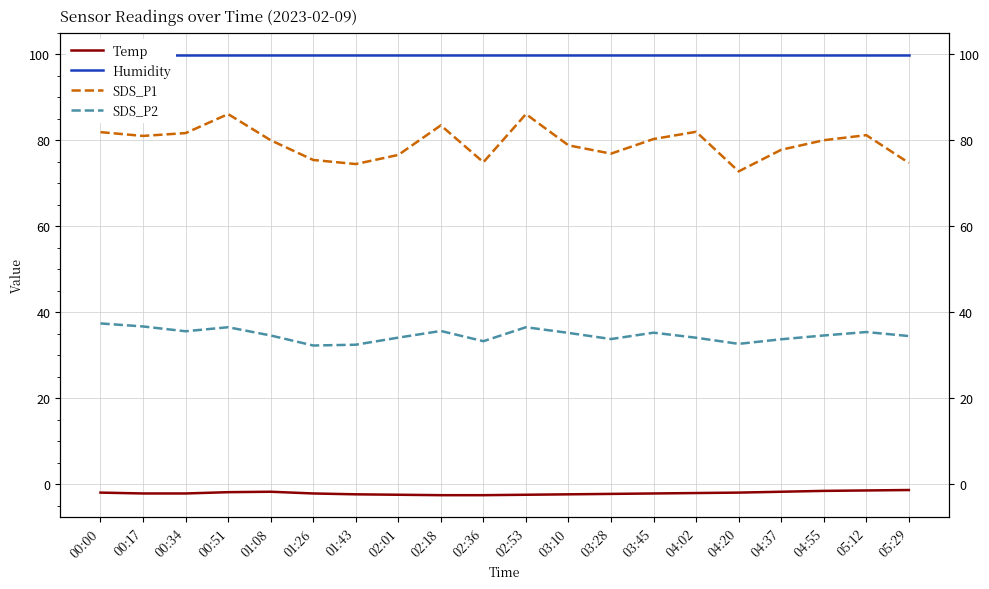

Is the value of Humidity at 01:26 greater than the value of SDS_P2 at 03:28?

Yes